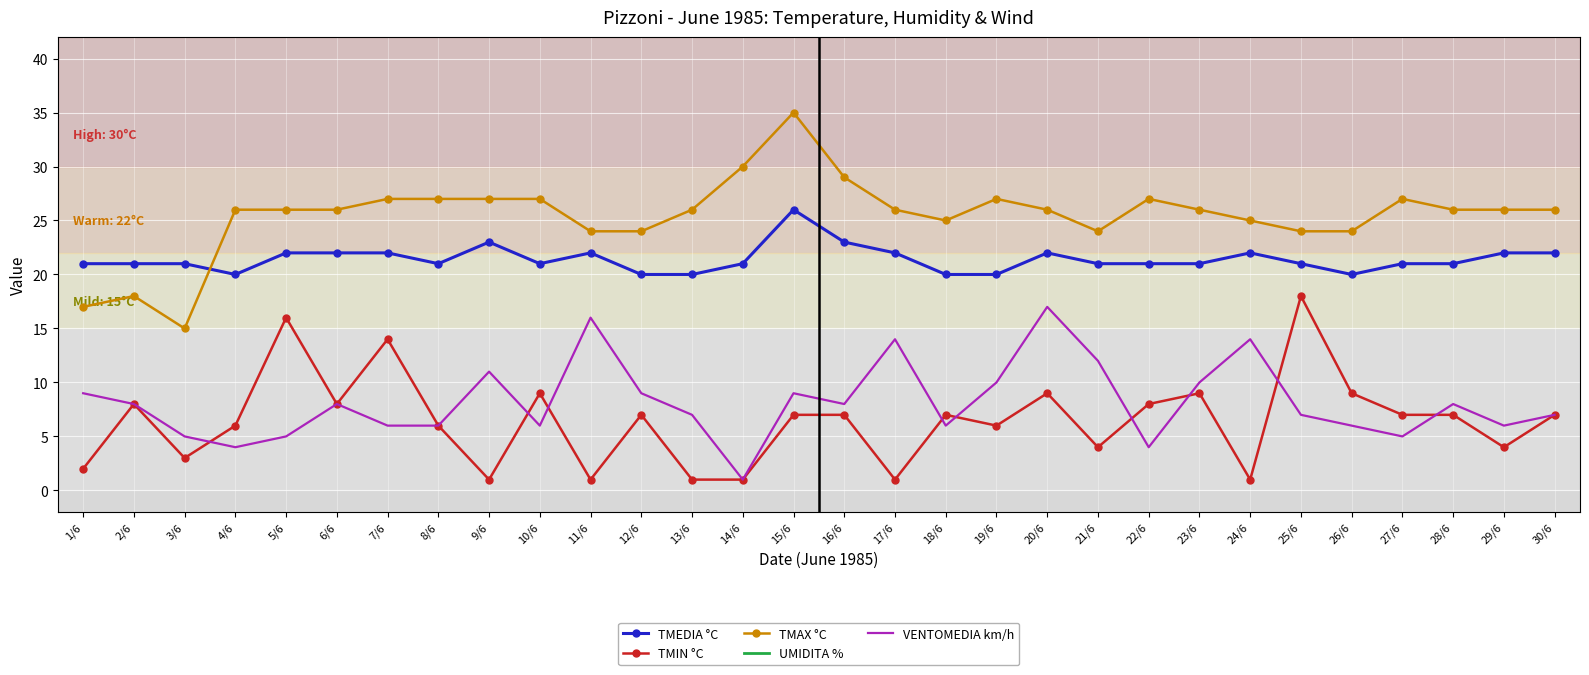

How many lines are shown in the chart?

5